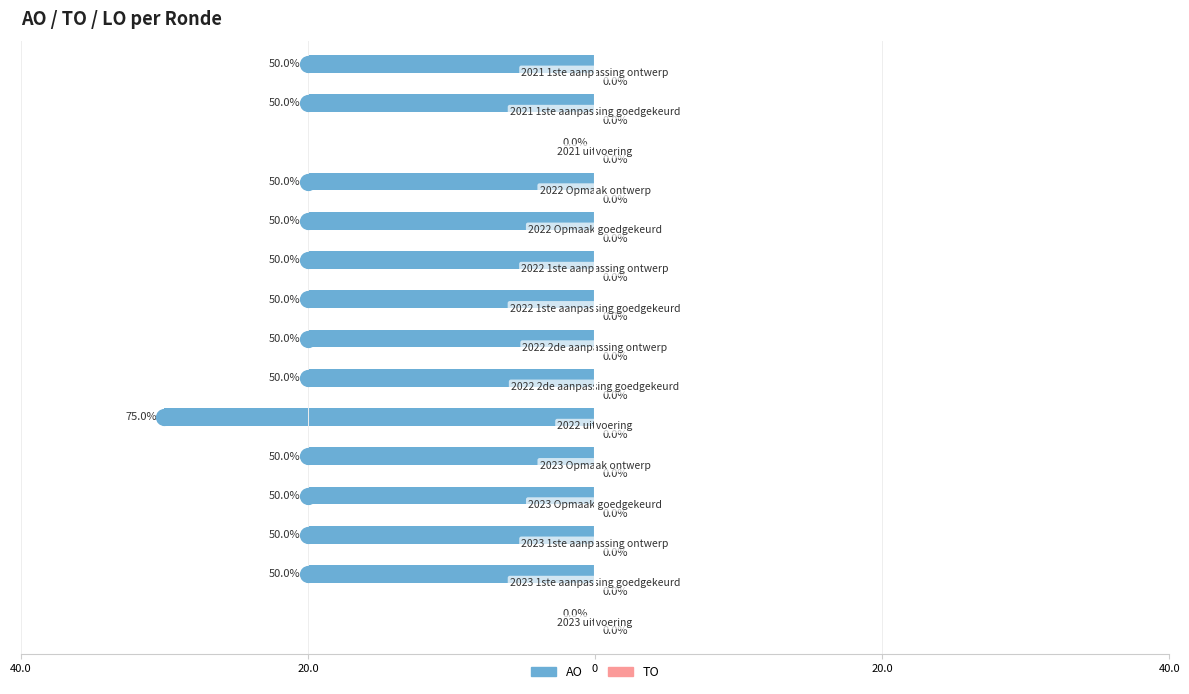

What are all the series names shown in the legend?

AO, TO